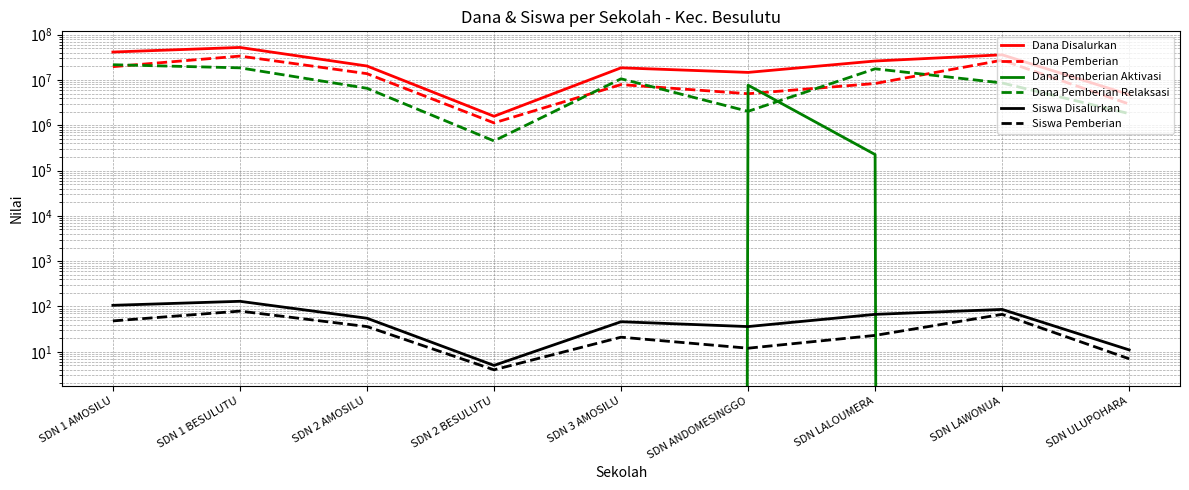

Reading left to right, transcribe all the data shown in this chart.

Dana Disalurkan: 41175000	51975000	20250000	1575000	18450000	14625000	26100000	35775000	4725000
Dana Pemberian: 19575000	33525000	13725000	1125000	7875000	4950000	8325000	27225000	2925000
Dana Pemberian Aktivasi: 0	0	0	0	0	7650000	225000	0	0
Dana Pemberian Relaksasi: 21600000	18450000	6525000	450000	10575000	2025000	17550000	8550000	1800000
Siswa Disalurkan: 106	130	55	5	46	36	67	86	11
Siswa Pemberian: 48	79	36	4	21	12	23	67	7